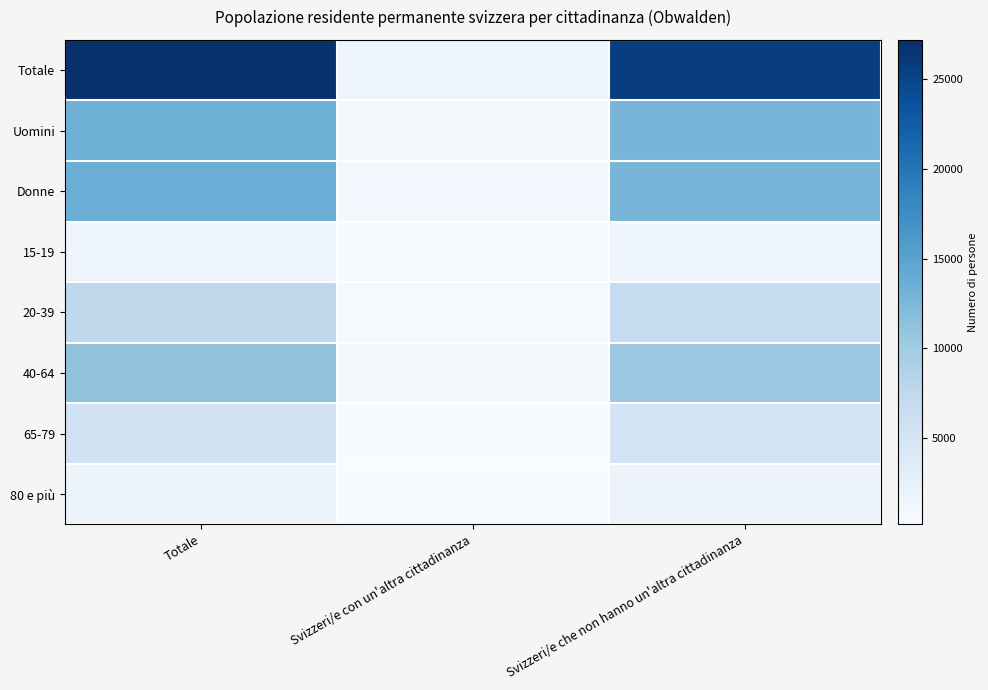

Which series has the largest total across all categories?

Totale